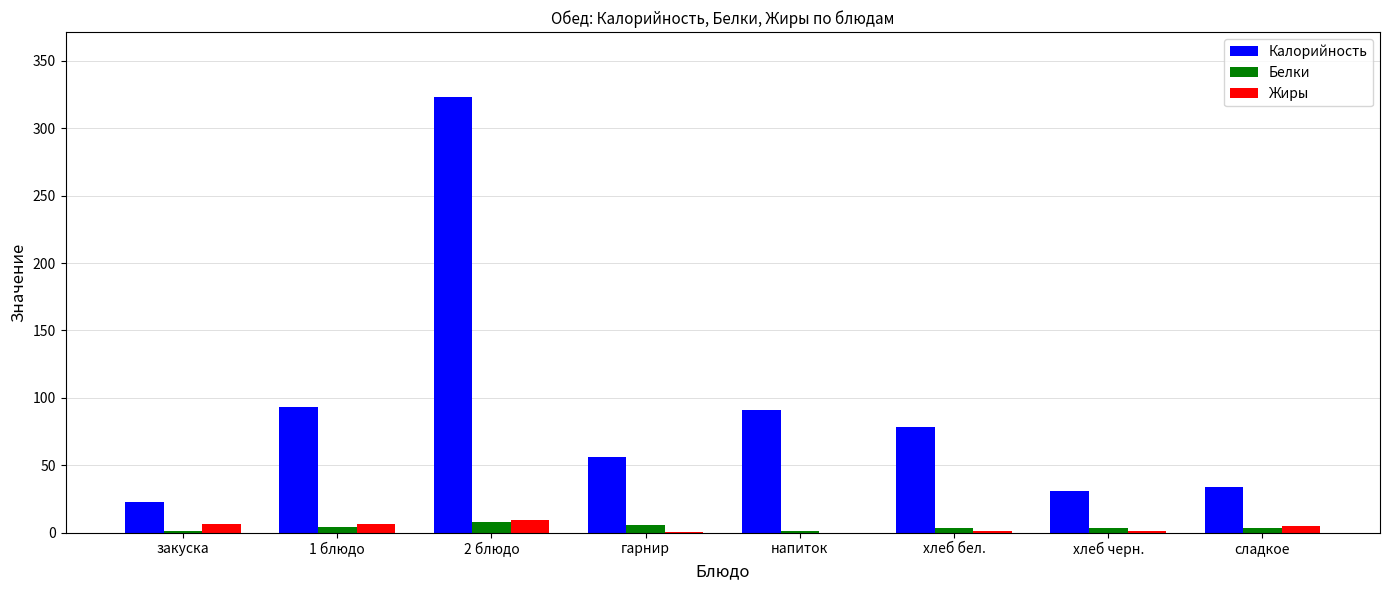

Read the Жиры value at 1 блюдо.

6.0